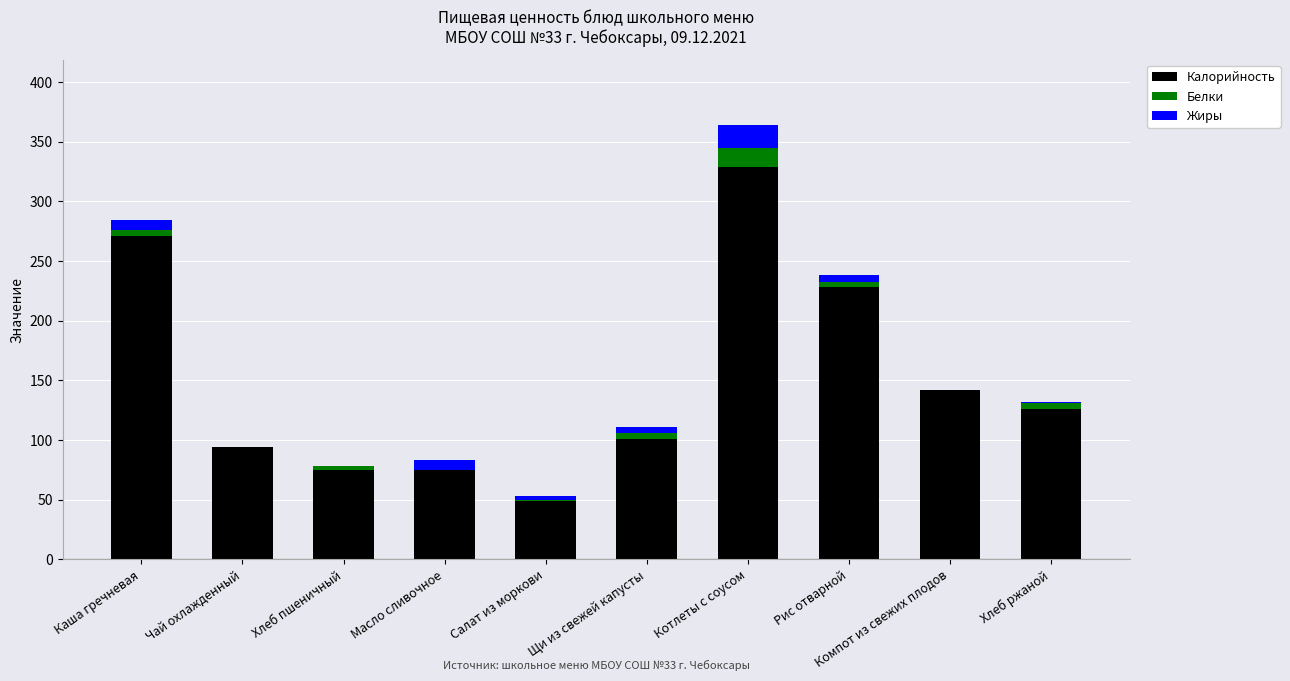

The value of Калорийность at Компот из свежих плодов is 209. True or false?

False